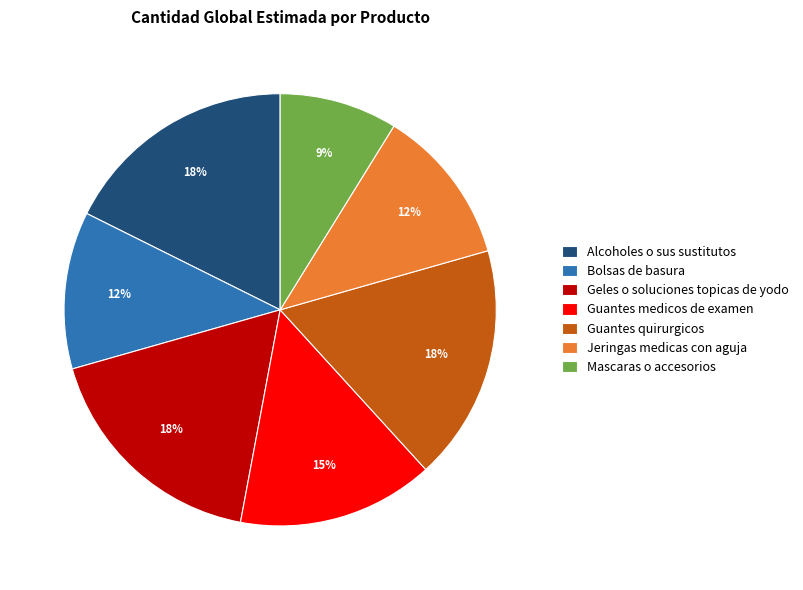

To the nearest percent, what portion does Jeringas medicas con aguja represent?

12%